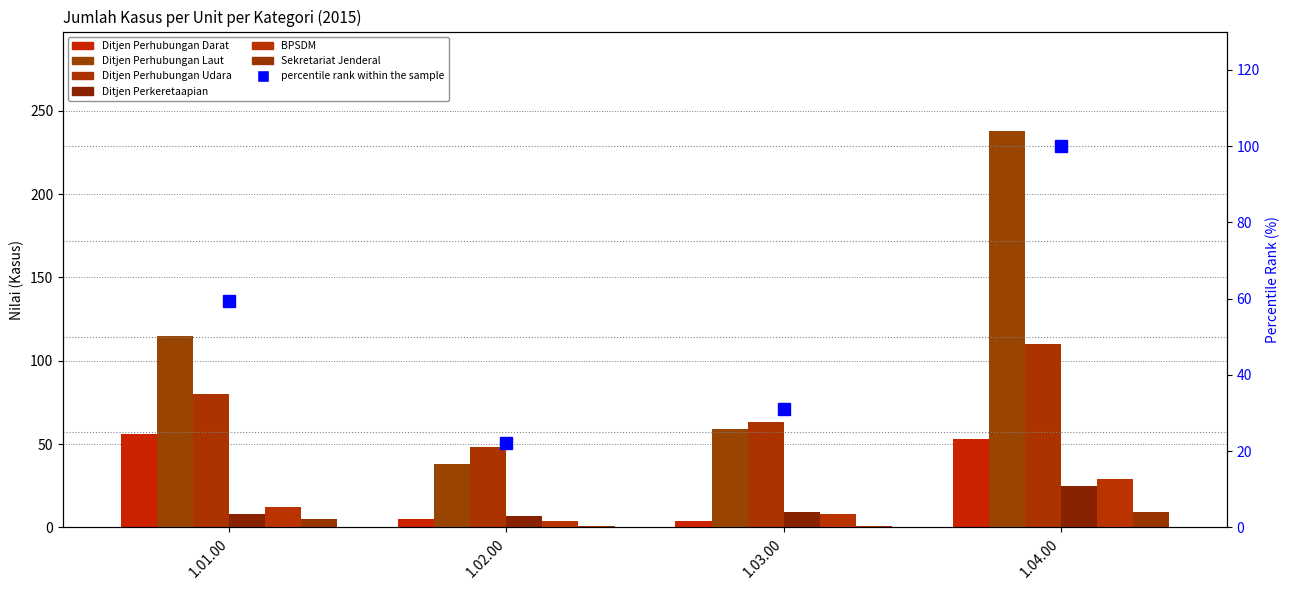

Is the value of Ditjen Perhubungan Laut at 1.02.00 greater than the value of Ditjen Perhubungan Udara at 1.03.00?

No